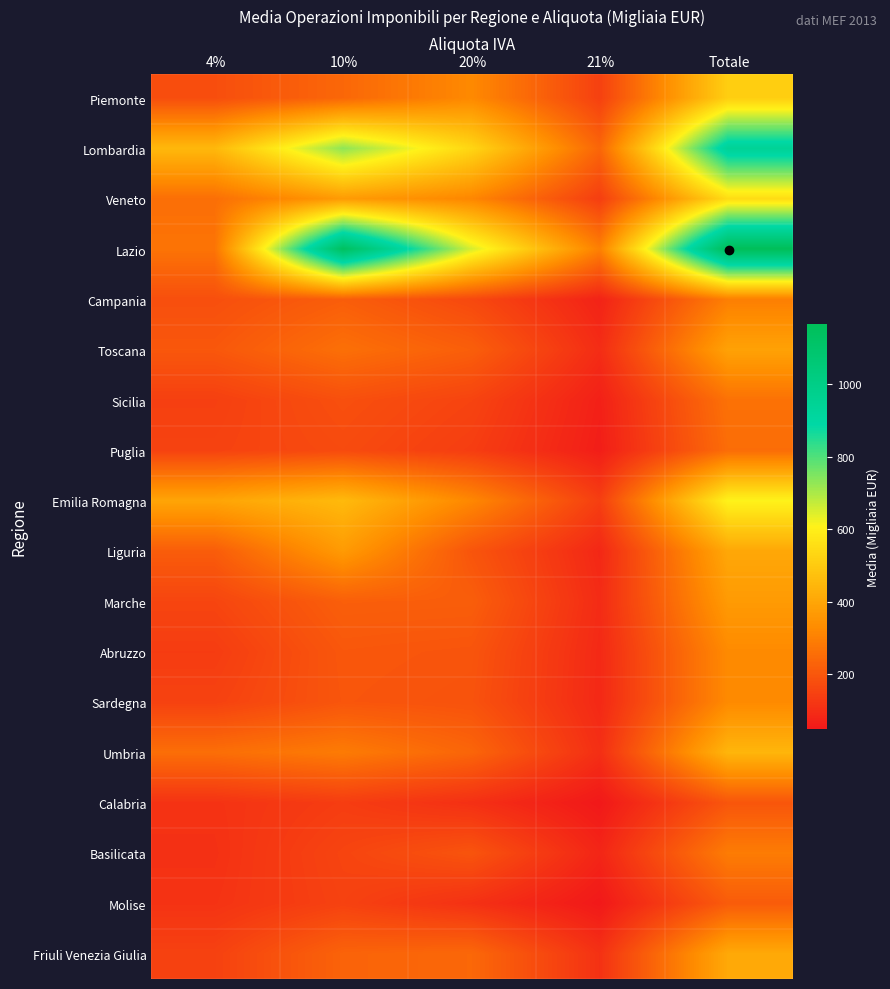

How many data points does each series have?

5